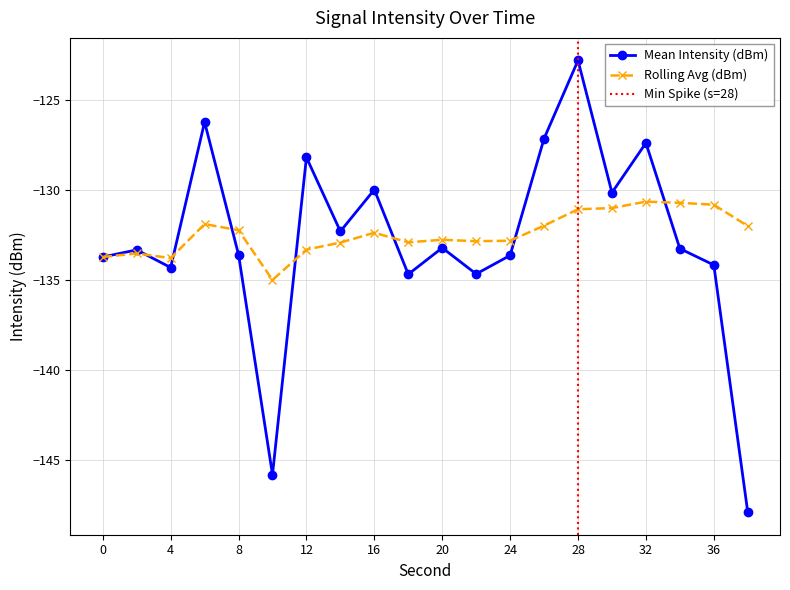

What is the difference between the Mean Intensity (dBm) values at 36 and 26?

7.0